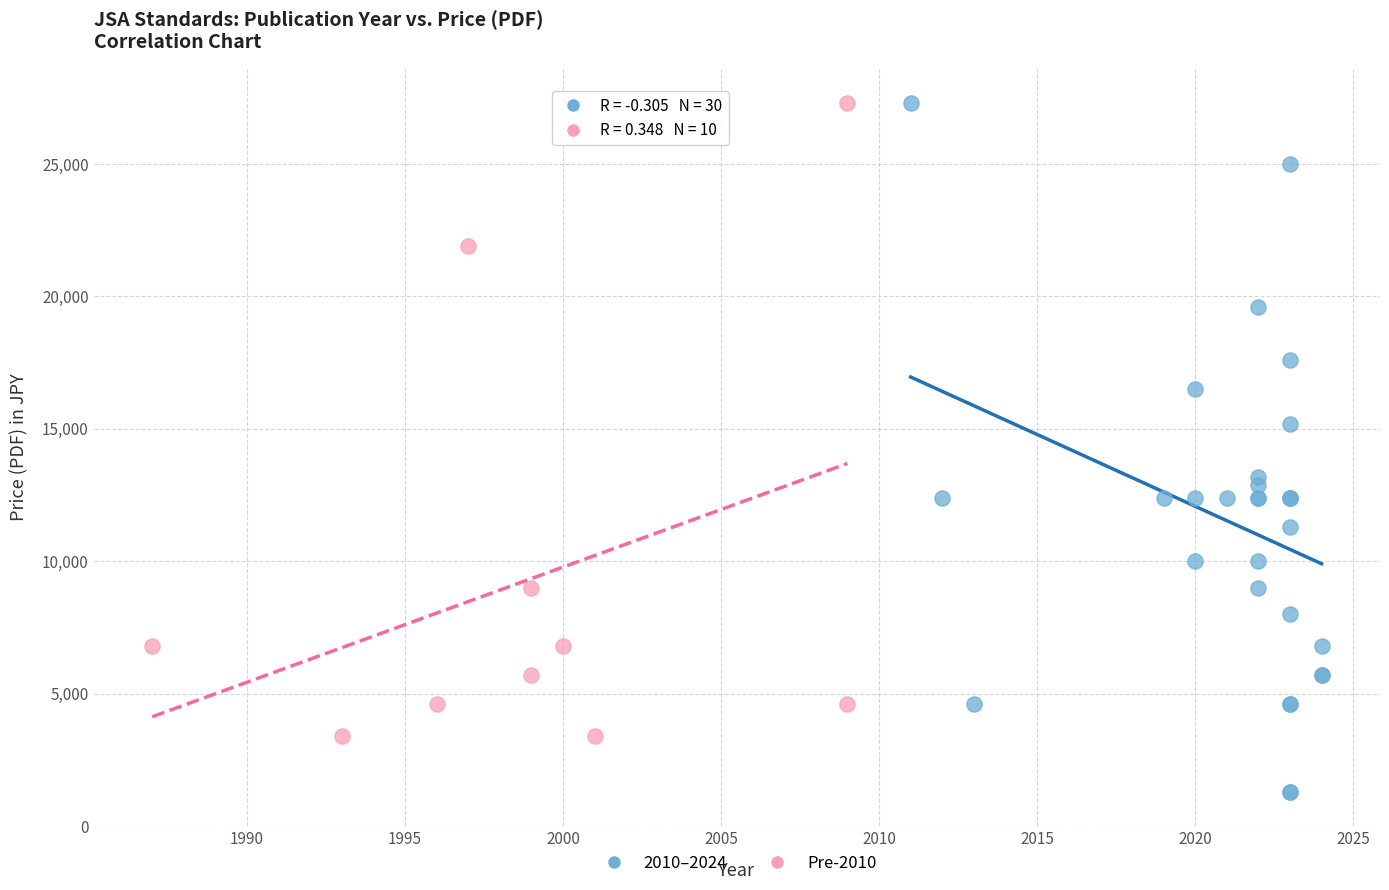

Which series reaches the minimum Y coordinate?

2010–2024